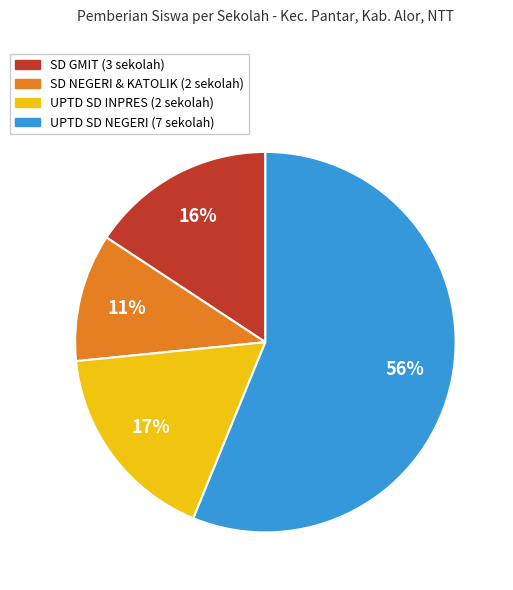

Combined, do SD GMIT (3 sekolah) and SD NEGERI & KATOLIK (2 sekolah) account for over 50%?

No